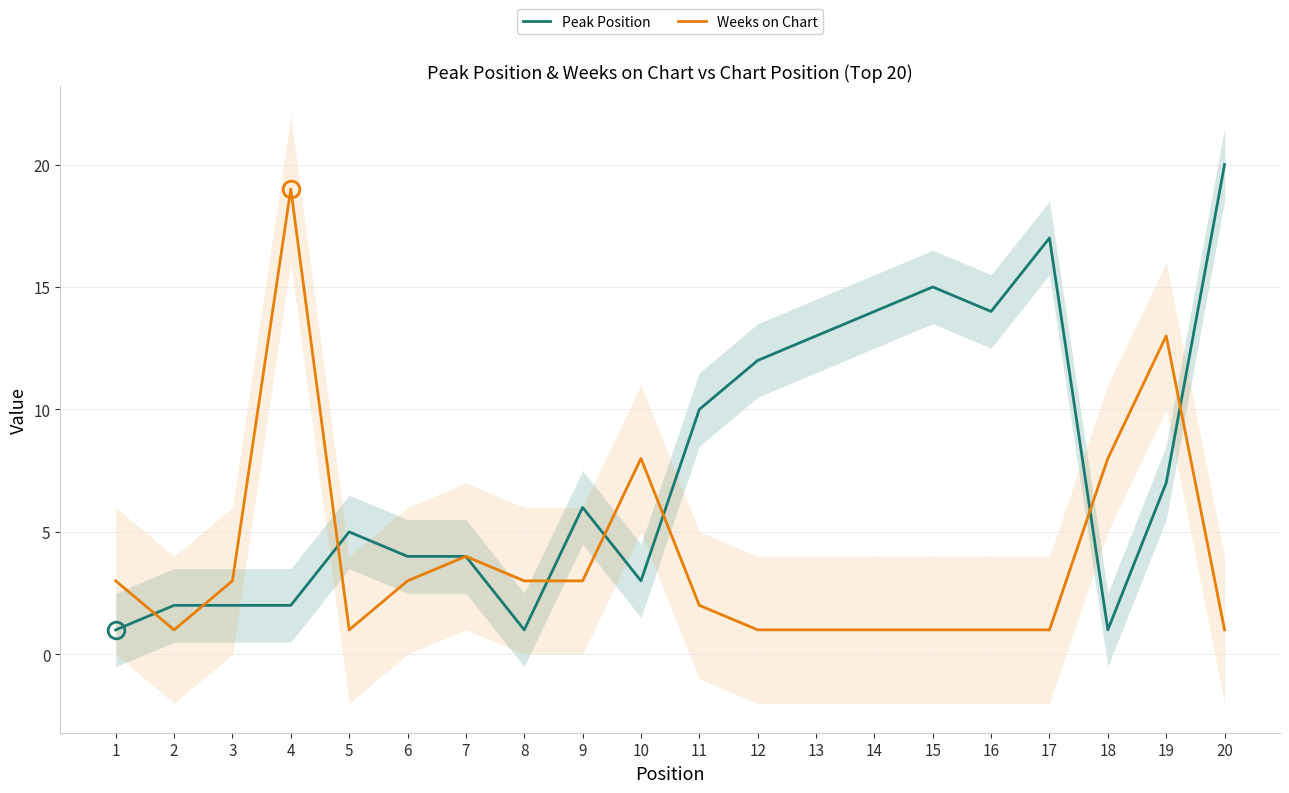

At which label does Weeks on Chart reach its minimum?

2